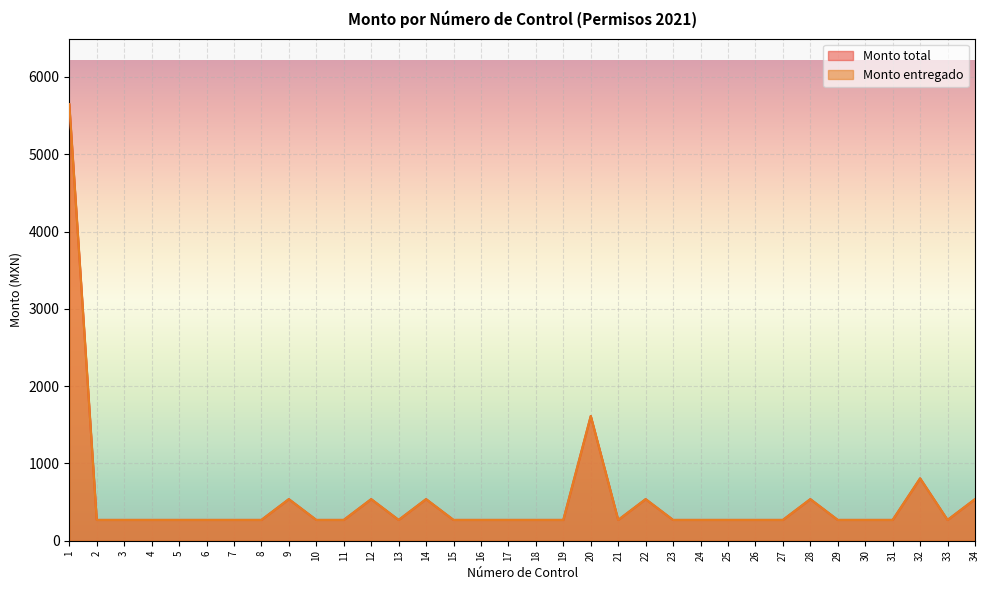

Reading left to right, extract all data points from this chart.

Monto total: 1=5649	2=269	3=269	4=269	5=269	6=269	7=269	8=269	9=538	10=269	11=269	12=538	13=269	14=538	15=269	16=269	17=269	18=269	19=269	20=1614	21=269	22=538	23=269	24=269	25=269	26=269	27=269	28=538	29=269	30=269	31=269	32=807	33=269	34=538
Monto entregado: 1=5649	2=269	3=269	4=269	5=269	6=269	7=269	8=269	9=538	10=269	11=269	12=538	13=269	14=538	15=269	16=269	17=269	18=269	19=269	20=1614	21=269	22=538	23=269	24=269	25=269	26=269	27=269	28=538	29=269	30=269	31=269	32=807	33=269	34=538